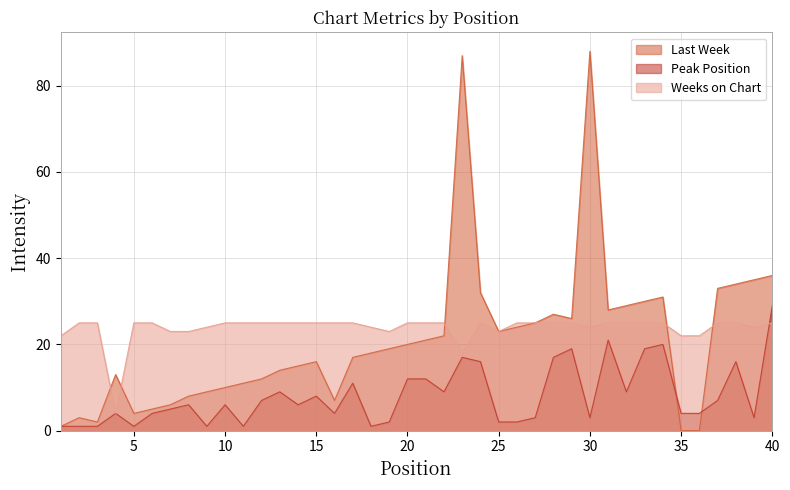

At which category is the sum across all series the highest?

23